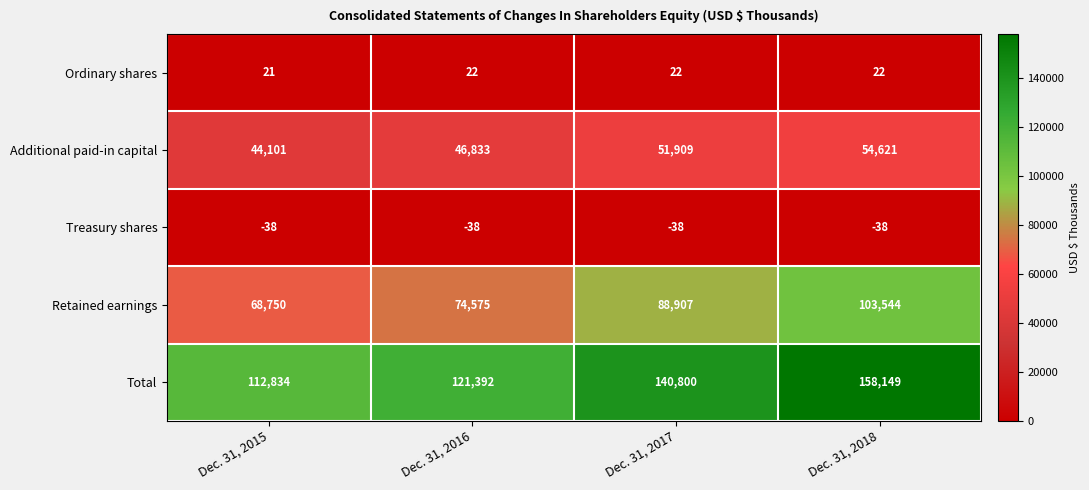

Reading left to right, transcribe all the data shown in this chart.

Ordinary shares: 21	22	22	22
Additional paid-in capital: 44101	46833	51909	54621
Treasury shares: -38	-38	-38	-38
Retained earnings: 68750	74575	88907	103544
Total: 112834	121392	140800	158149